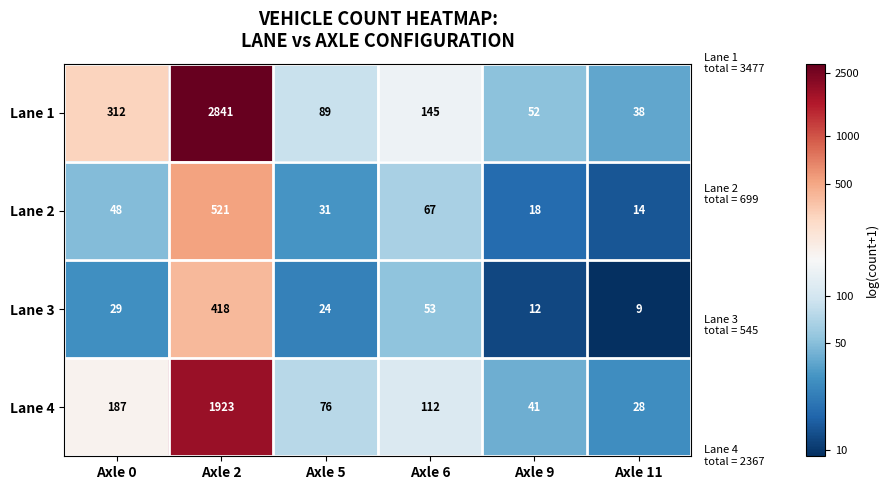

At which label is Lane 1 closest to 1439?

Axle 0